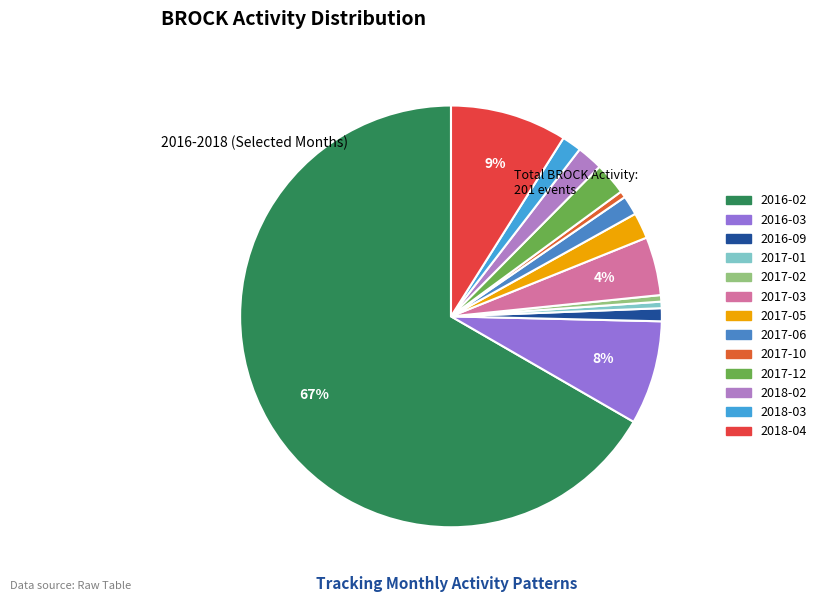

What is the largest slice in the pie chart?

2016-02